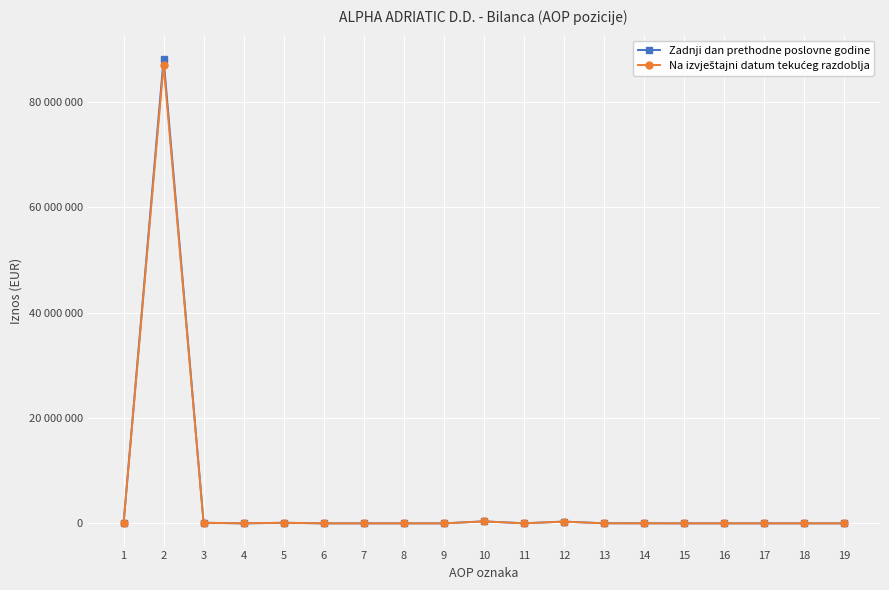

At which category does Zadnji dan prethodne poslovne godine reach its first local valley?

4